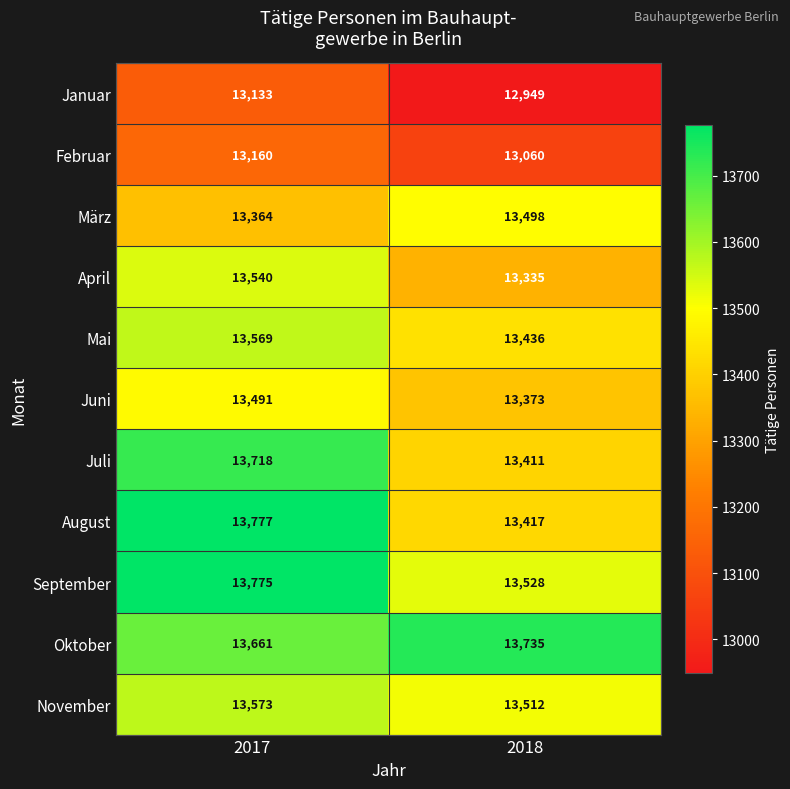

Which series has the largest total across all categories?

Oktober